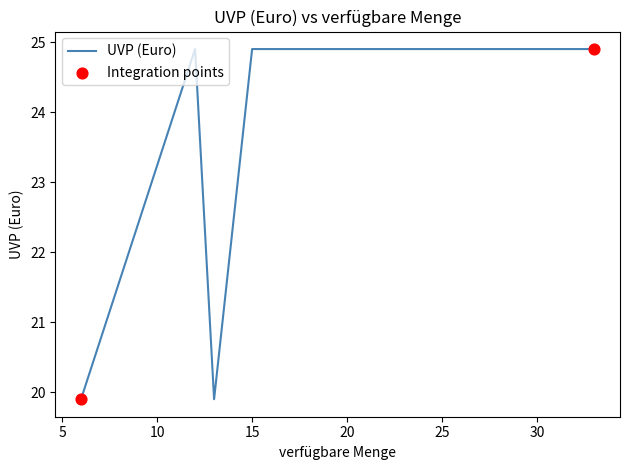

What is the sum of all values?

139.4